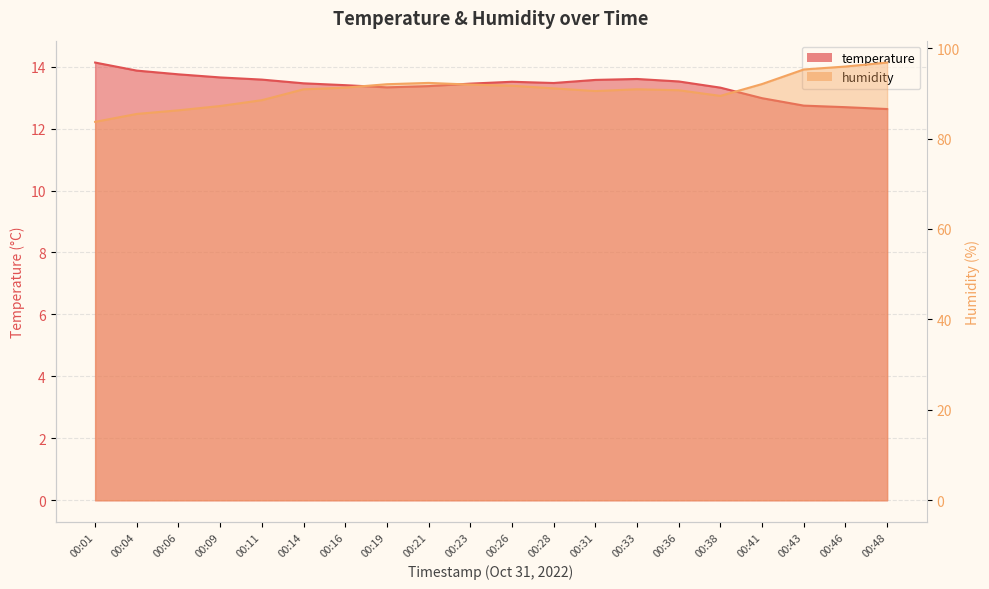

What is the difference between the highest and lowest values at 00:06?

72.5